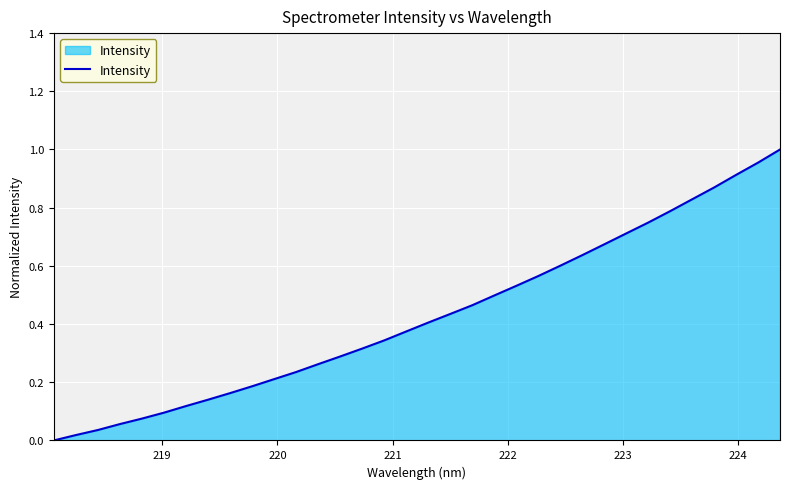

What is the greatest value displayed?

1.0